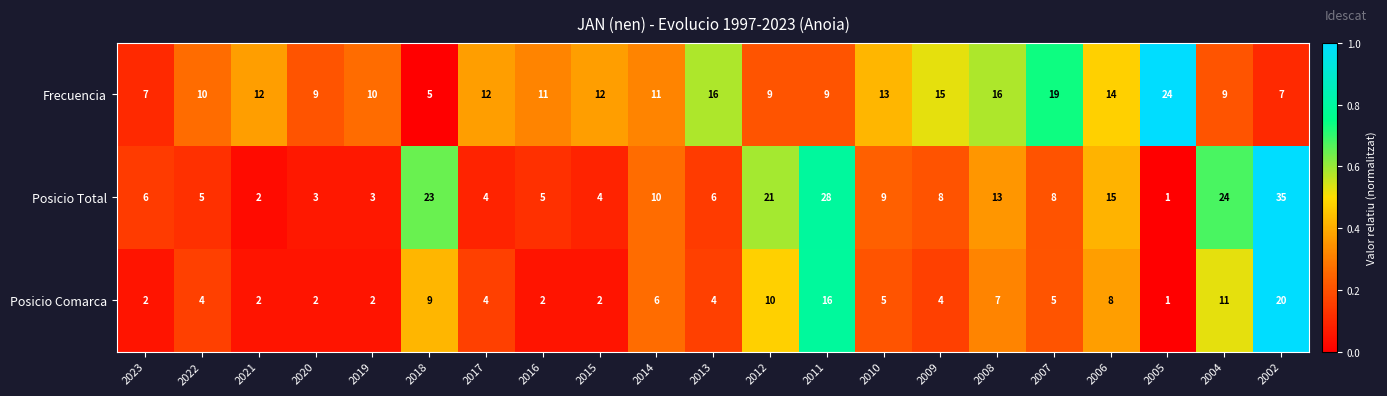

Rank the series at 2014 from highest to lowest value.

Frecuencia, Posicio Total, Posicio Comarca